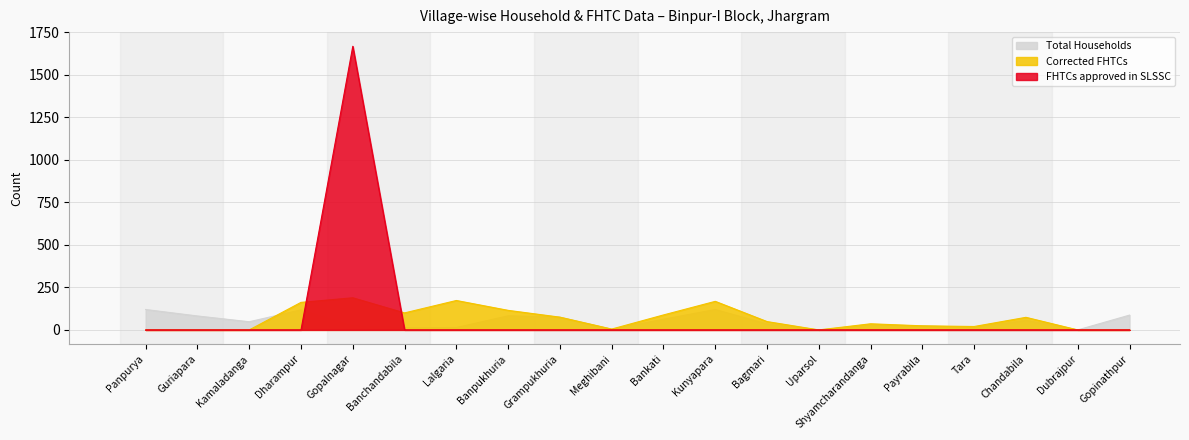

The value of Corrected FHTCs at Payrabila is 15. True or false?

False